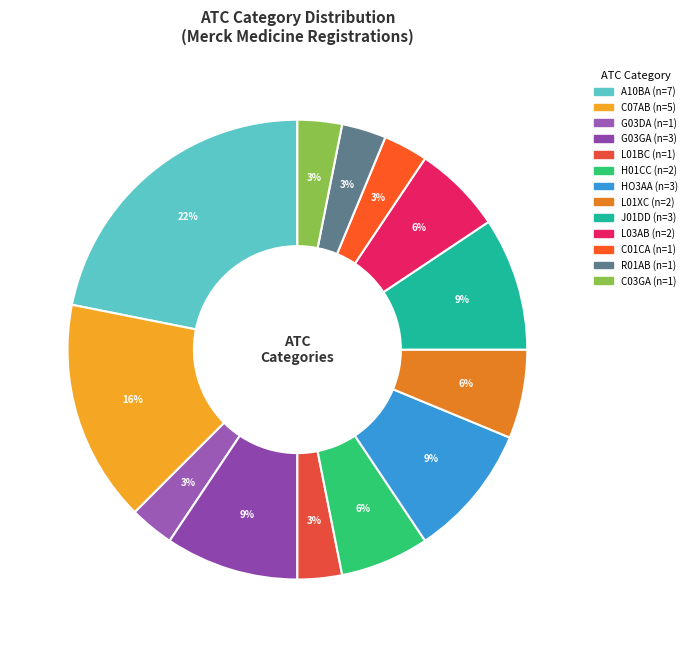

True or false: C01CA accounts for 1% of the total.

False